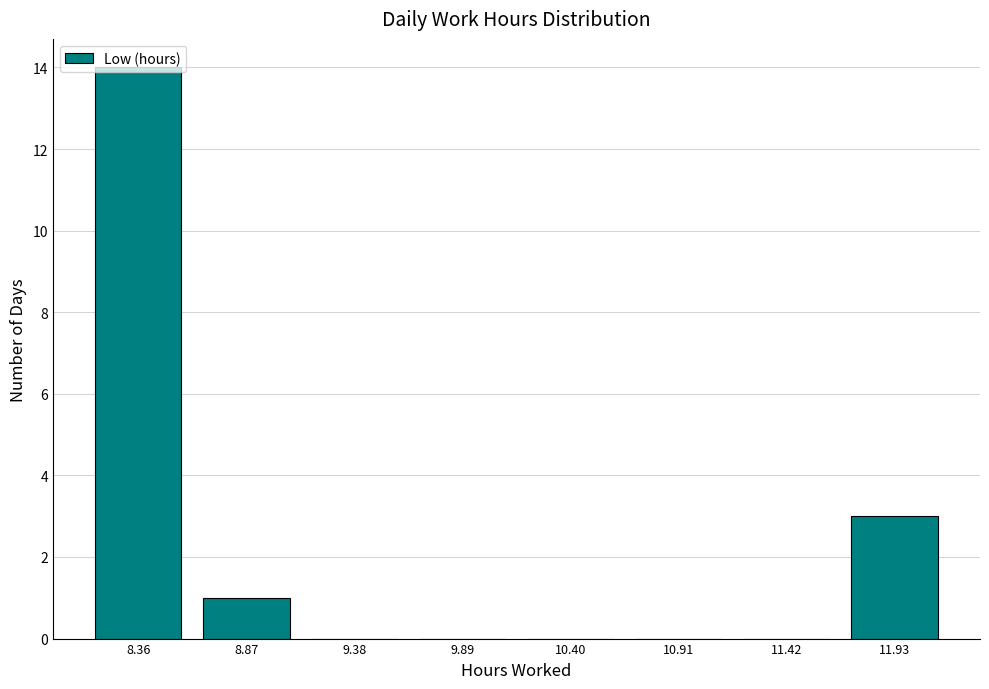

How tall is the bar that spans 11.7 to 12.2 on the x-axis? Neither the bar edges nor the heights are printed on the chart, so give them approximately, as read against the axes.

3